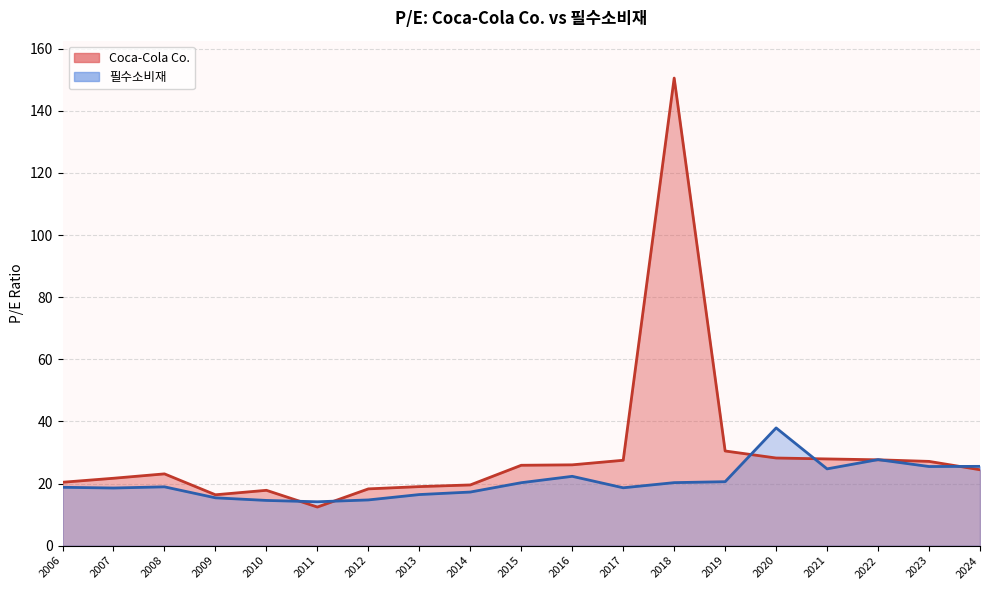

What is the difference between the maximum and minimum values in the Coca-Cola Co. series?

138.1